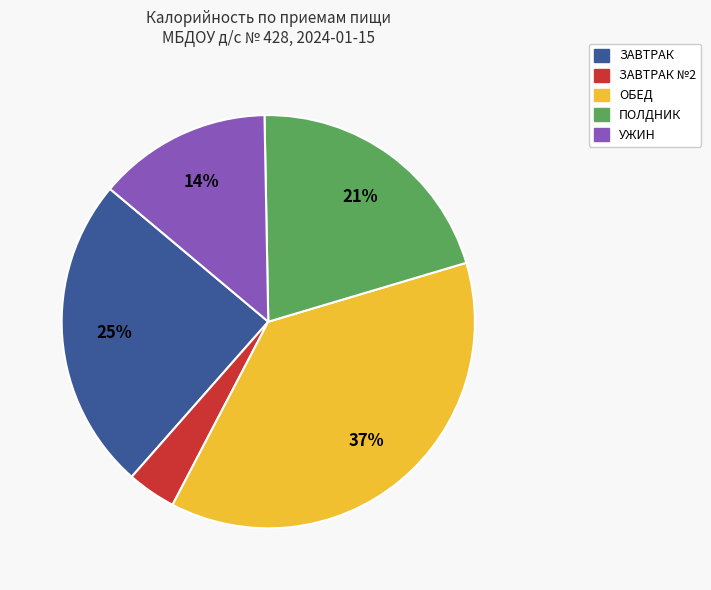

Does any single category account for the majority?

No